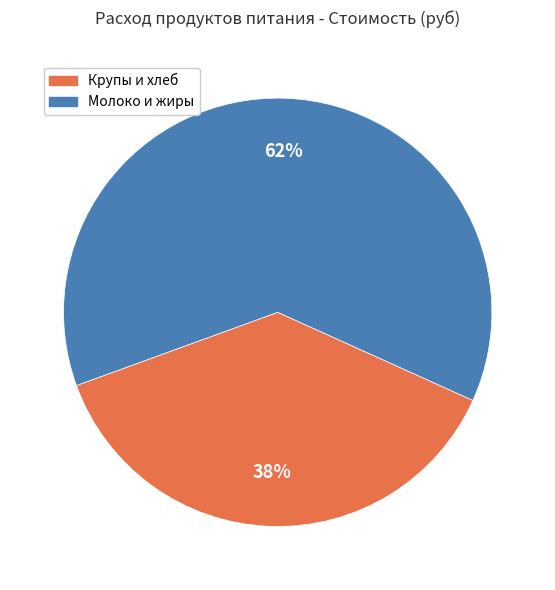

To the nearest percent, what is the average slice percentage?

50%